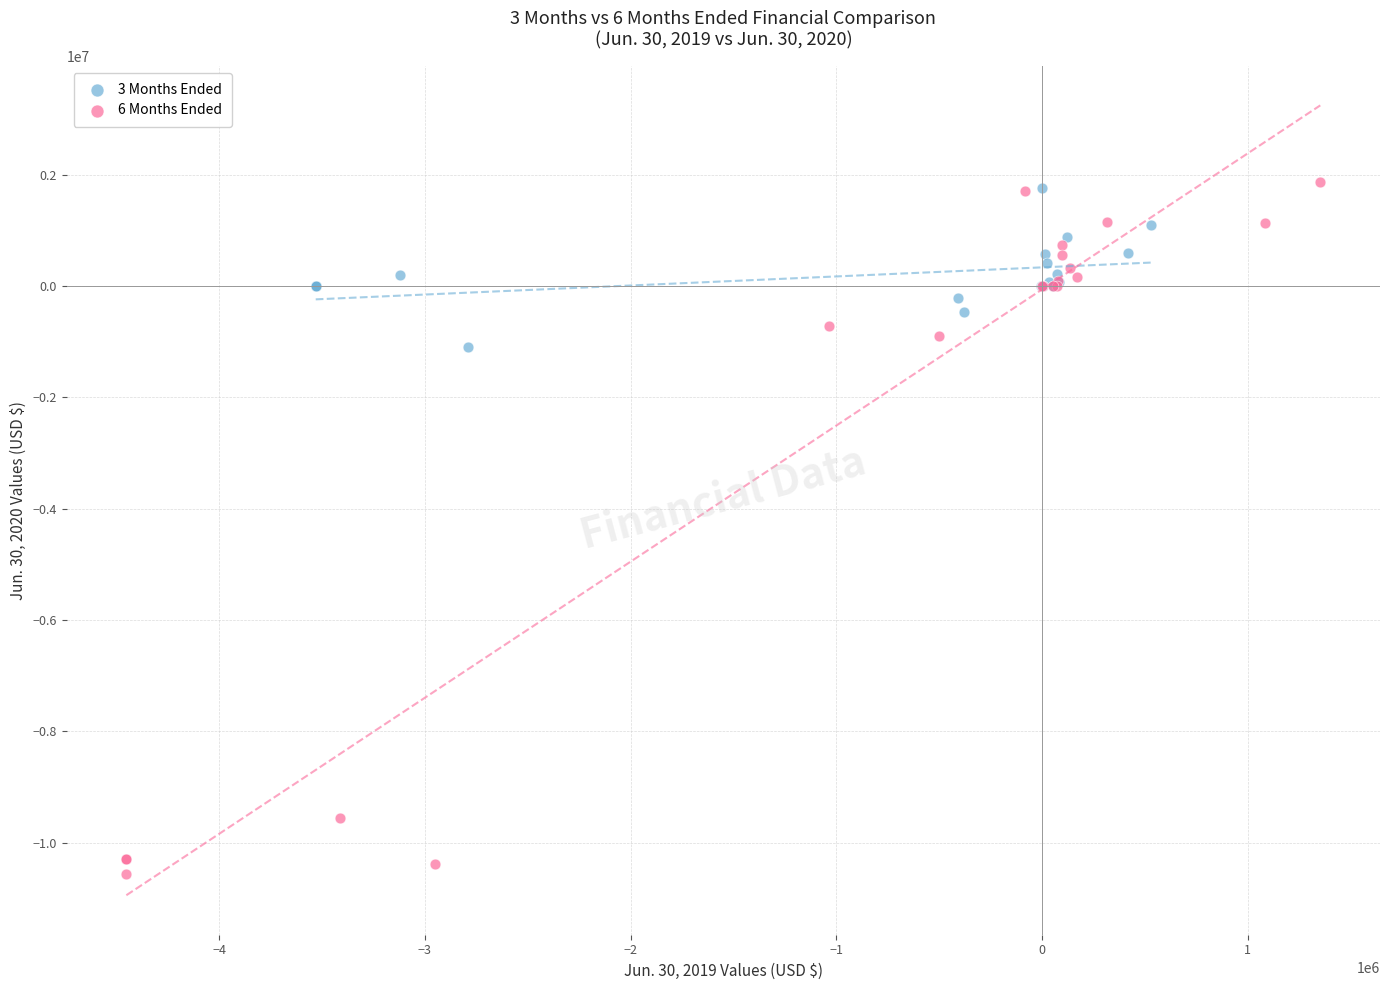

Which series contains the lowest Y value?

6 Months Ended